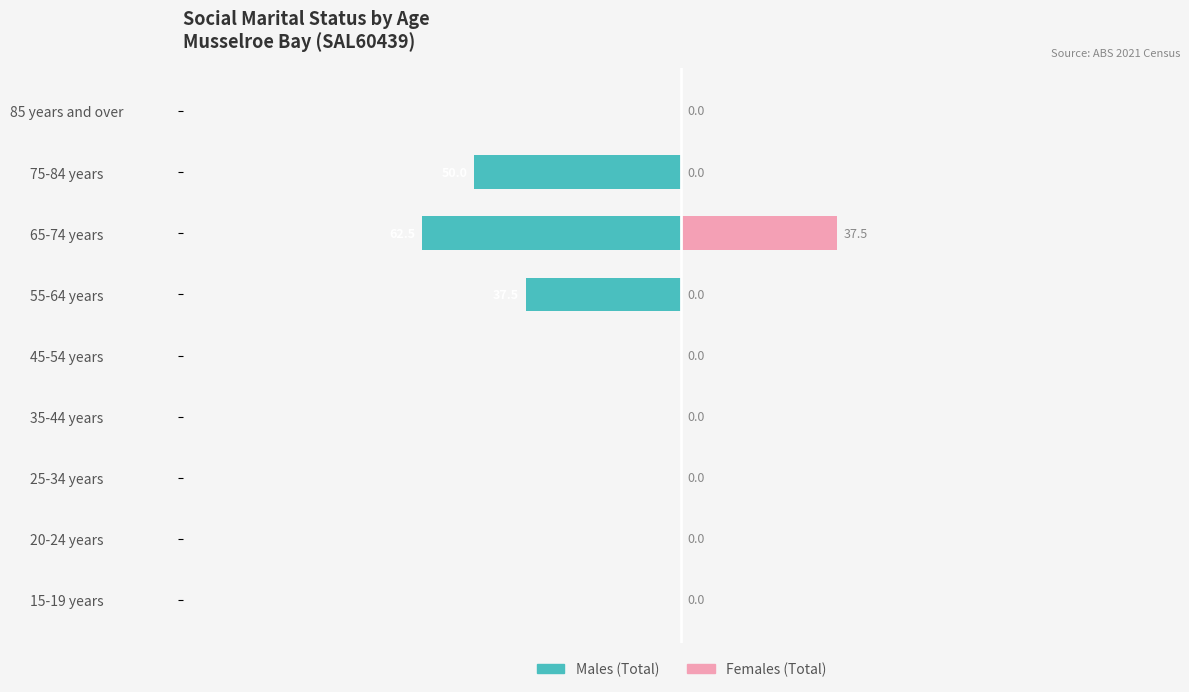

Is it true that Females equals 37.5 at 65-74 years?

True